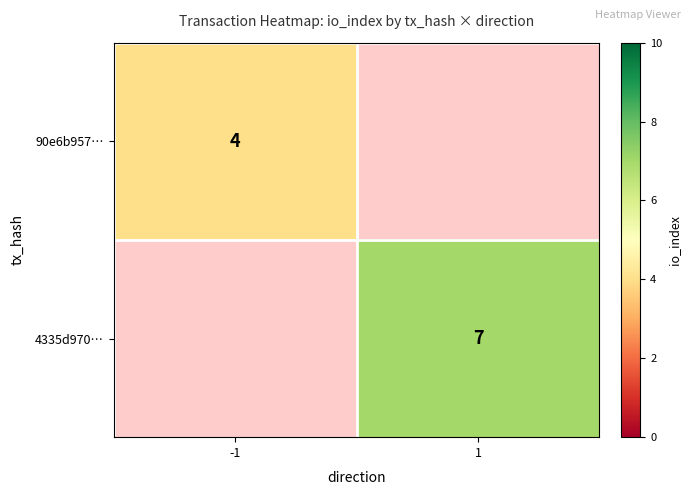

Is it true that 4335d970… equals 7 at 1?

True